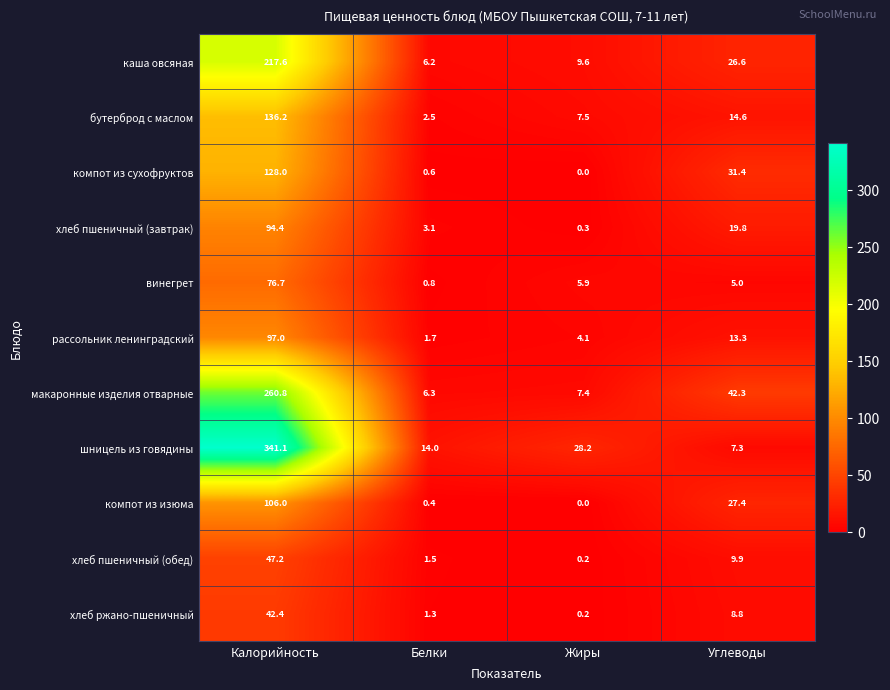

Where is компот из изюма nearest to the value 53?

Углеводы